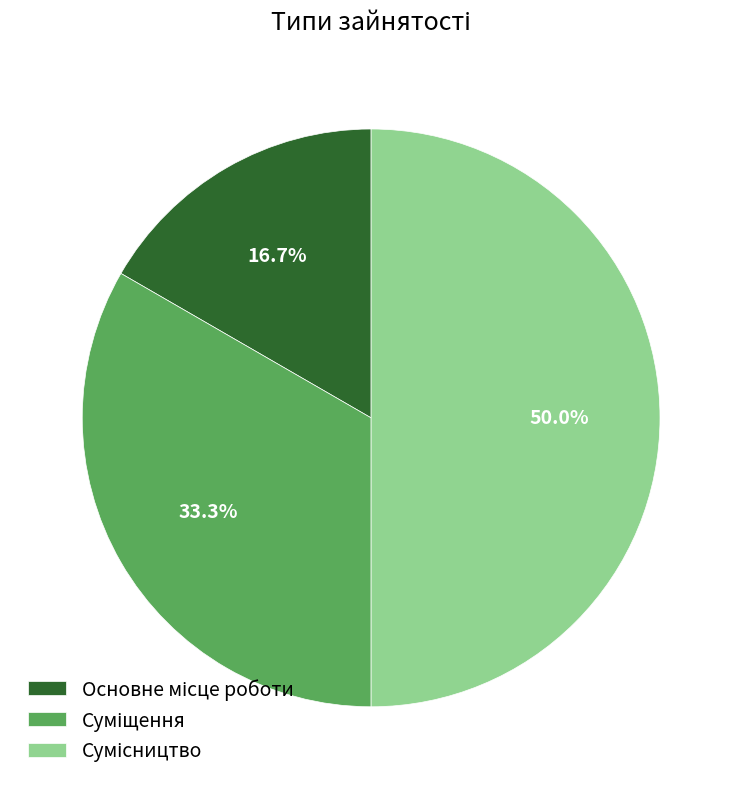

How many segments does this pie chart have?

3